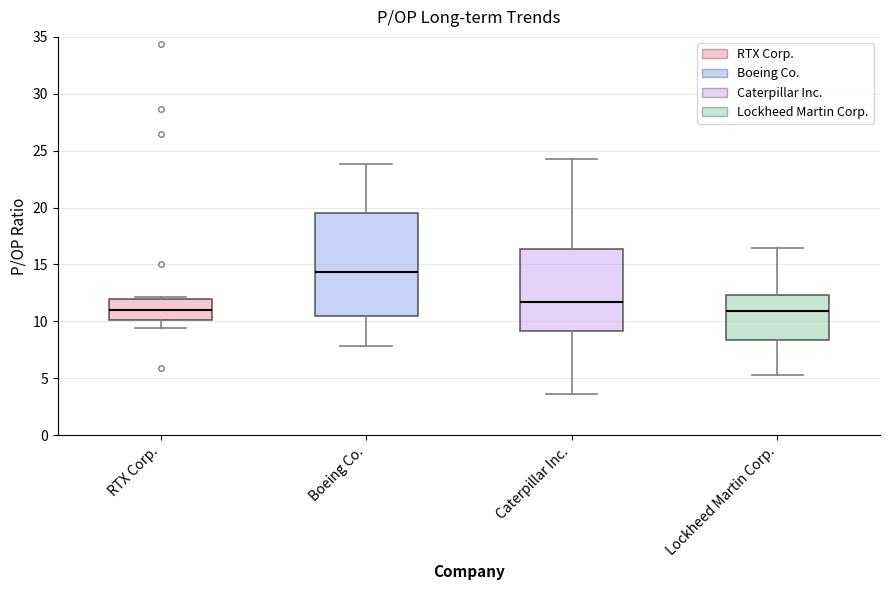

Which box's median line is the highest?

Boeing Co.